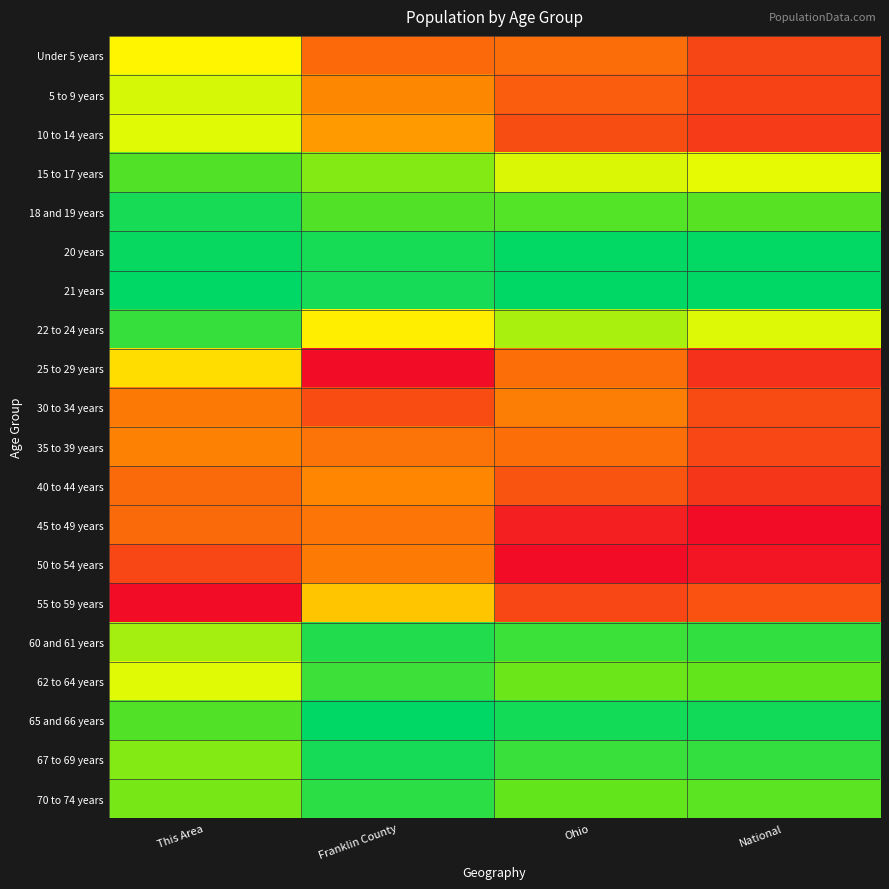

Reading left to right, extract all data points from this chart.

Under 5 years: This Area=0.5	Franklin County=0.8	Ohio=0.8	National=0.9
5 to 9 years: This Area=0.4	Franklin County=0.7	Ohio=0.8	National=0.9
10 to 14 years: This Area=0.5	Franklin County=0.7	Ohio=0.8	National=0.9
15 to 17 years: This Area=0.2	Franklin County=0.3	Ohio=0.5	National=0.5
18 and 19 years: This Area=0.1	Franklin County=0.2	Ohio=0.2	National=0.3
20 years: This Area=0.0	Franklin County=0.1	Ohio=0.0	National=0.0
21 years: This Area=0.0	Franklin County=0.1	Ohio=0.0	National=0.0
22 to 24 years: This Area=0.2	Franklin County=0.5	Ohio=0.4	National=0.5
25 to 29 years: This Area=0.6	Franklin County=1.0	Ohio=0.8	National=0.9
30 to 34 years: This Area=0.7	Franklin County=0.8	Ohio=0.7	National=0.9
35 to 39 years: This Area=0.7	Franklin County=0.8	Ohio=0.8	National=0.9
40 to 44 years: This Area=0.8	Franklin County=0.7	Ohio=0.8	National=0.9
45 to 49 years: This Area=0.8	Franklin County=0.8	Ohio=1.0	National=1.0
50 to 54 years: This Area=0.9	Franklin County=0.7	Ohio=1.0	National=1.0
55 to 59 years: This Area=1.0	Franklin County=0.6	Ohio=0.9	National=0.8
60 and 61 years: This Area=0.4	Franklin County=0.1	Ohio=0.2	National=0.2
62 to 64 years: This Area=0.5	Franklin County=0.2	Ohio=0.3	National=0.3
65 and 66 years: This Area=0.2	Franklin County=0.0	Ohio=0.1	National=0.1
67 to 69 years: This Area=0.3	Franklin County=0.1	Ohio=0.2	National=0.2
70 to 74 years: This Area=0.3	Franklin County=0.1	Ohio=0.3	National=0.3